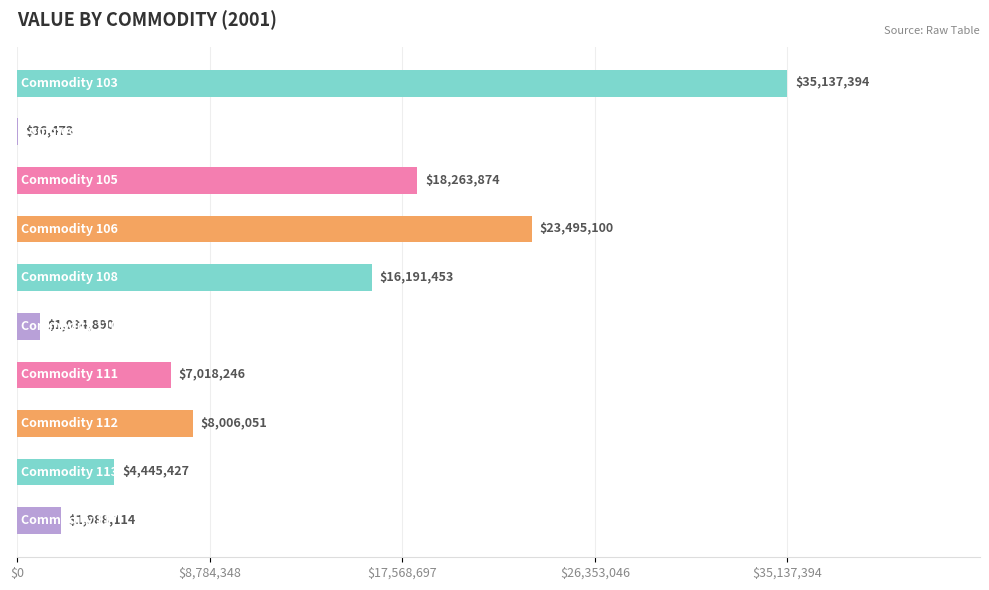

What is the sum of all values?

115617022